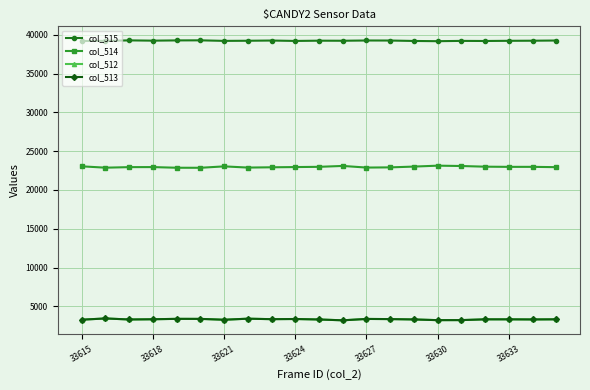

Which series has the largest total across all categories?

col_515